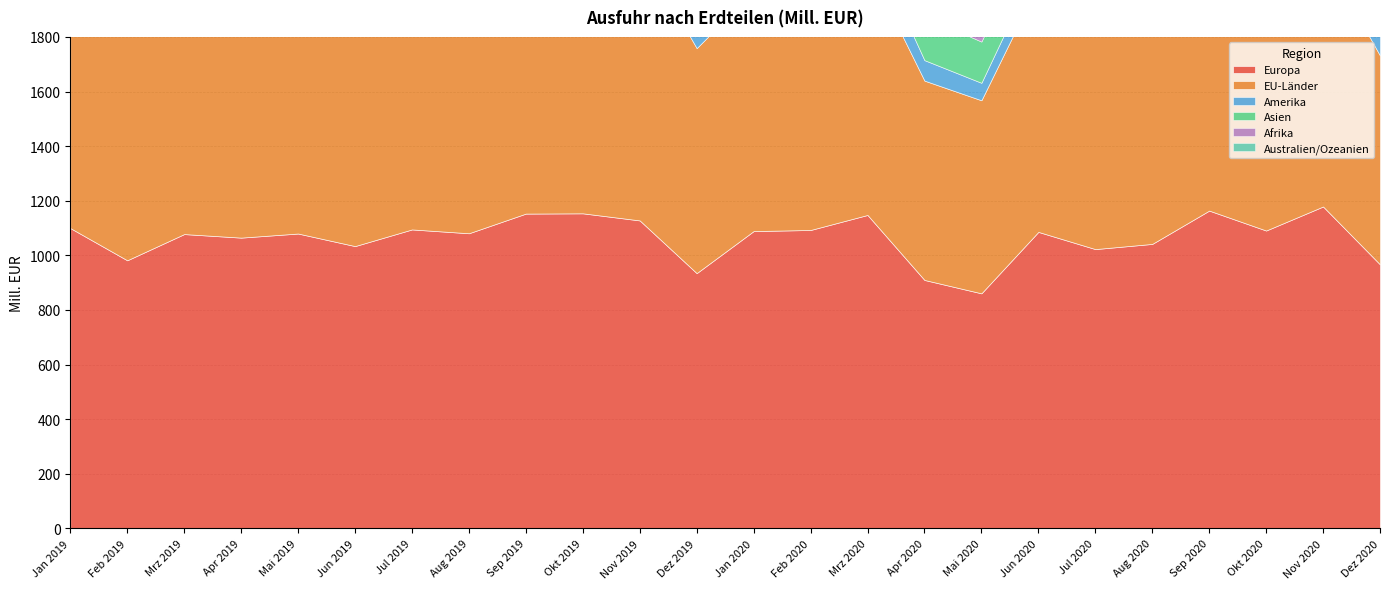

Reading left to right, extract all data points from this chart.

Europa: Jan 2019=1100	Feb 2019=982	Mrz 2019=1078	Apr 2019=1065	Mai 2019=1080	Jun 2019=1034	Jul 2019=1095	Aug 2019=1081	Sep 2019=1153	Okt 2019=1154	Nov 2019=1128	Dez 2019=935	Jan 2020=1089	Feb 2020=1093	Mrz 2020=1148	Apr 2020=910	Mai 2020=861	Jun 2020=1086	Jul 2020=1023	Aug 2020=1042	Sep 2020=1164	Okt 2020=1091	Nov 2020=1179	Dez 2020=967
EU-Länder: Jan 2019=981	Feb 2019=852	Mrz 2019=954	Apr 2019=932	Mai 2019=955	Jun 2019=930	Jul 2019=968	Aug 2019=951	Sep 2019=1031	Okt 2019=1010	Nov 2019=993	Dez 2019=824	Jan 2020=879	Feb 2020=875	Mrz 2020=915	Apr 2020=730	Mai 2020=707	Jun 2020=907	Jul 2020=832	Aug 2020=860	Sep 2020=949	Okt 2020=865	Nov 2020=924	Dez 2020=765
Amerika: Jan 2019=138	Feb 2019=106	Mrz 2019=126	Apr 2019=116	Mai 2019=119	Jun 2019=108	Jul 2019=109	Aug 2019=129	Sep 2019=109	Okt 2019=107	Nov 2019=104	Dez 2019=99	Jan 2020=94	Feb 2020=118	Mrz 2020=109	Apr 2020=75	Mai 2020=64	Jun 2020=81	Jul 2020=100	Aug 2020=88	Sep 2020=88	Okt 2020=102	Nov 2020=92	Dez 2020=95
Asien: Jan 2019=166	Feb 2019=153	Mrz 2019=162	Apr 2019=149	Mai 2019=175	Jun 2019=141	Jul 2019=156	Aug 2019=153	Sep 2019=163	Okt 2019=185	Nov 2019=160	Dez 2019=156	Jan 2020=164	Feb 2020=147	Mrz 2020=149	Apr 2020=159	Mai 2020=151	Jun 2020=153	Jul 2020=156	Aug 2020=147	Sep 2020=140	Okt 2020=141	Nov 2020=141	Dez 2020=102
Afrika: Jan 2019=32	Feb 2019=35	Mrz 2019=31	Apr 2019=30	Mai 2019=25	Jun 2019=26	Jul 2019=22	Aug 2019=23	Sep 2019=27	Okt 2019=19	Nov 2019=23	Dez 2019=18	Jan 2020=20	Feb 2020=25	Mrz 2020=33	Apr 2020=19	Mai 2020=33	Jun 2020=28	Jul 2020=22	Aug 2020=22	Sep 2020=22	Okt 2020=21	Nov 2020=22	Dez 2020=19
Australien/Ozeanien: Jan 2019=6	Feb 2019=10	Mrz 2019=8	Apr 2019=8	Mai 2019=6	Jun 2019=7	Jul 2019=8	Aug 2019=6	Sep 2019=5	Okt 2019=6	Nov 2019=5	Dez 2019=7	Jan 2020=9	Feb 2020=6	Mrz 2020=8	Apr 2020=5	Mai 2020=5	Jun 2020=6	Jul 2020=6	Aug 2020=6	Sep 2020=8	Okt 2020=6	Nov 2020=13	Dez 2020=6